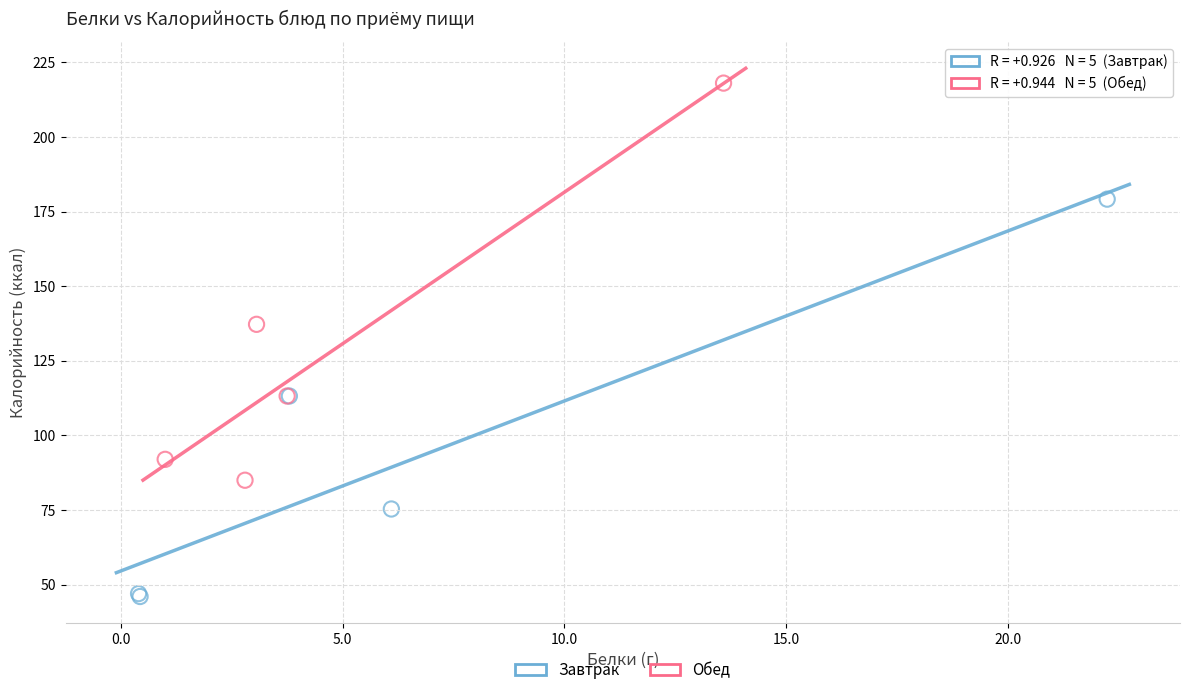

Which series contains the lowest Y value?

Завтрак